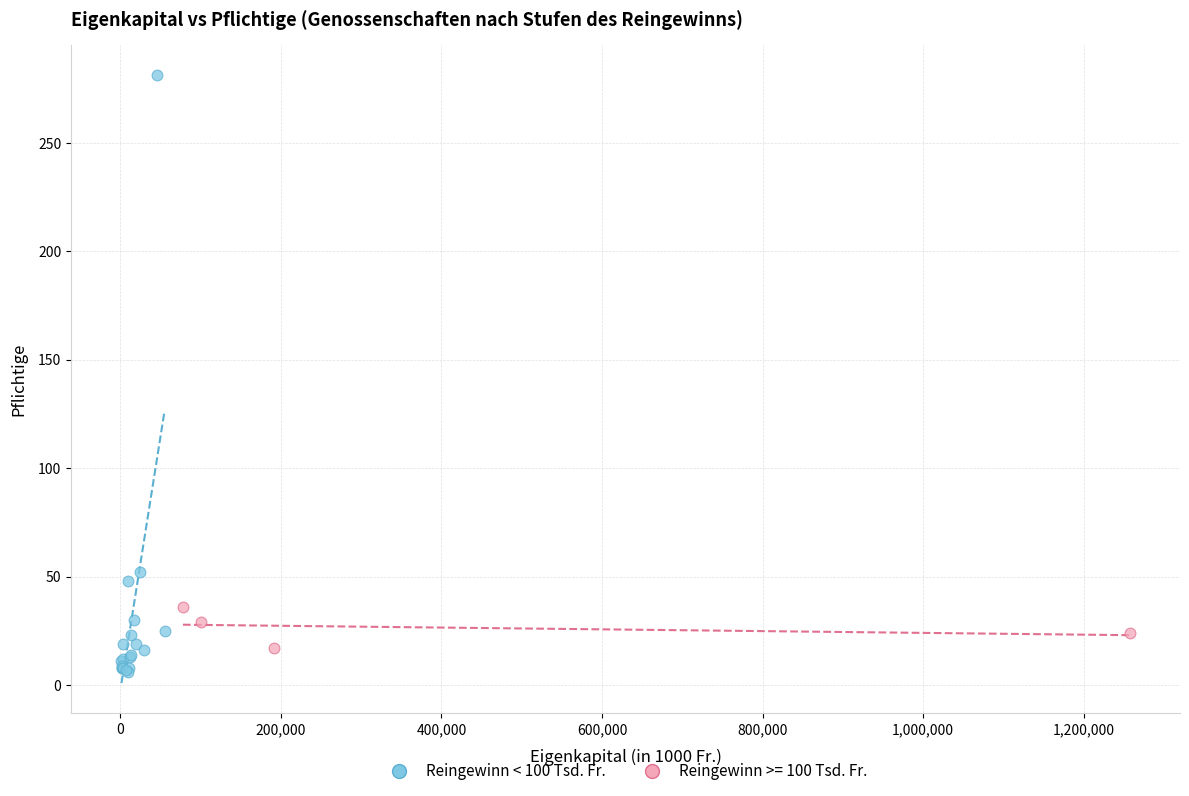

Which series has the widest spread of Y values?

Reingewinn < 100 Tsd. Fr.